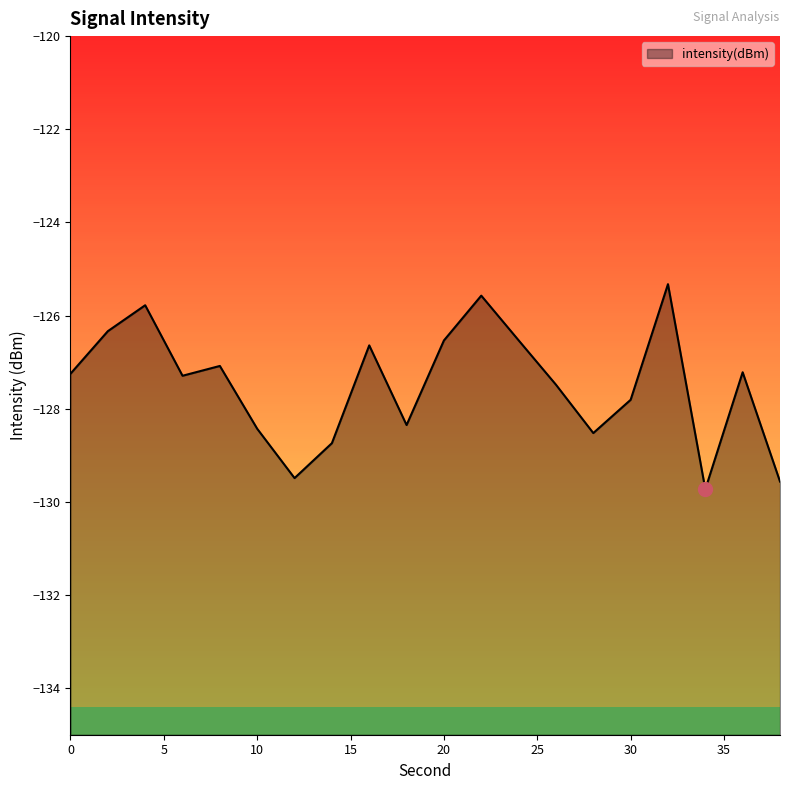

What is the value of the 2nd point from the left?

-126.3